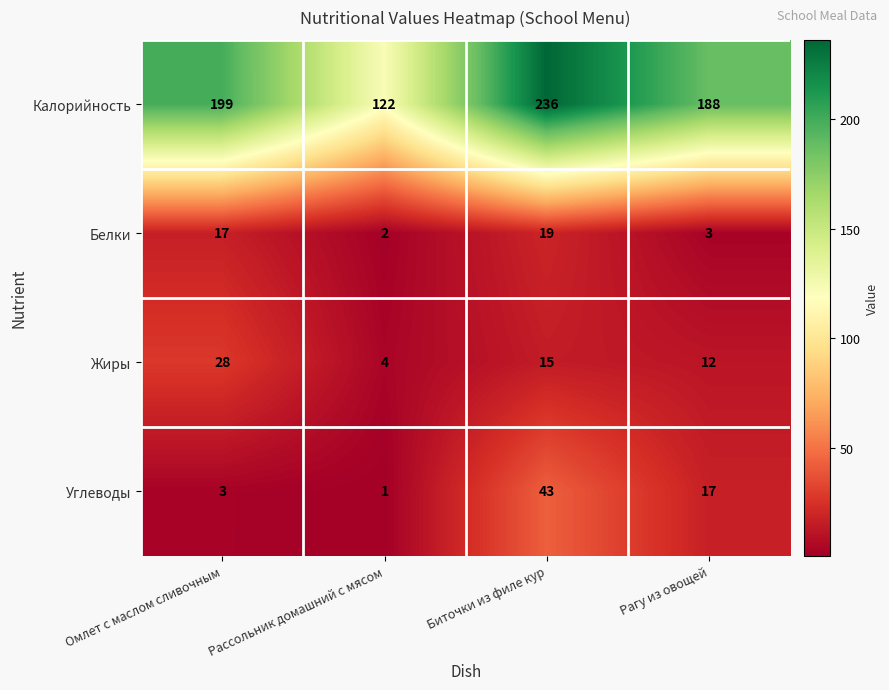

Rank the series at Рассольник домашний с мясом from lowest to highest value.

Углеводы, Белки, Жиры, Калорийность